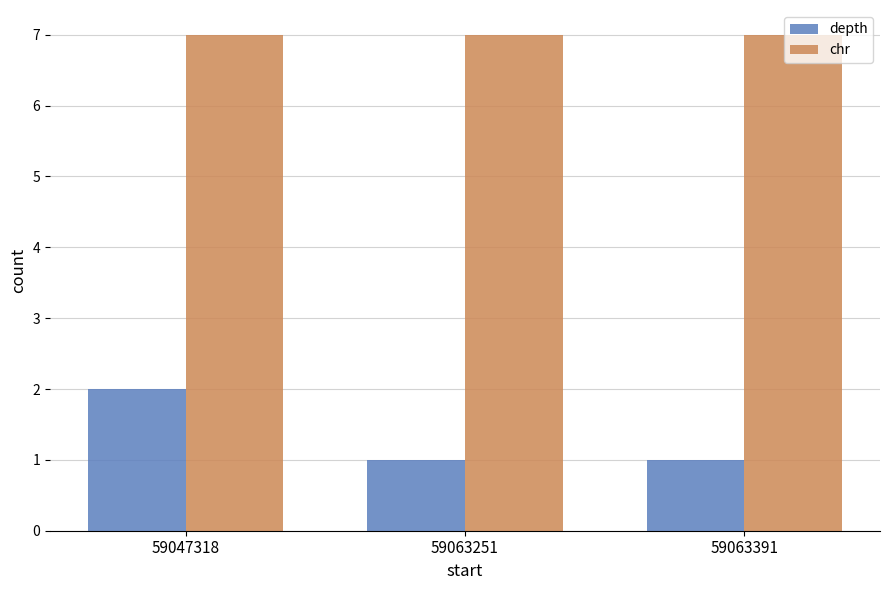

What is the average value of the chr series?

7